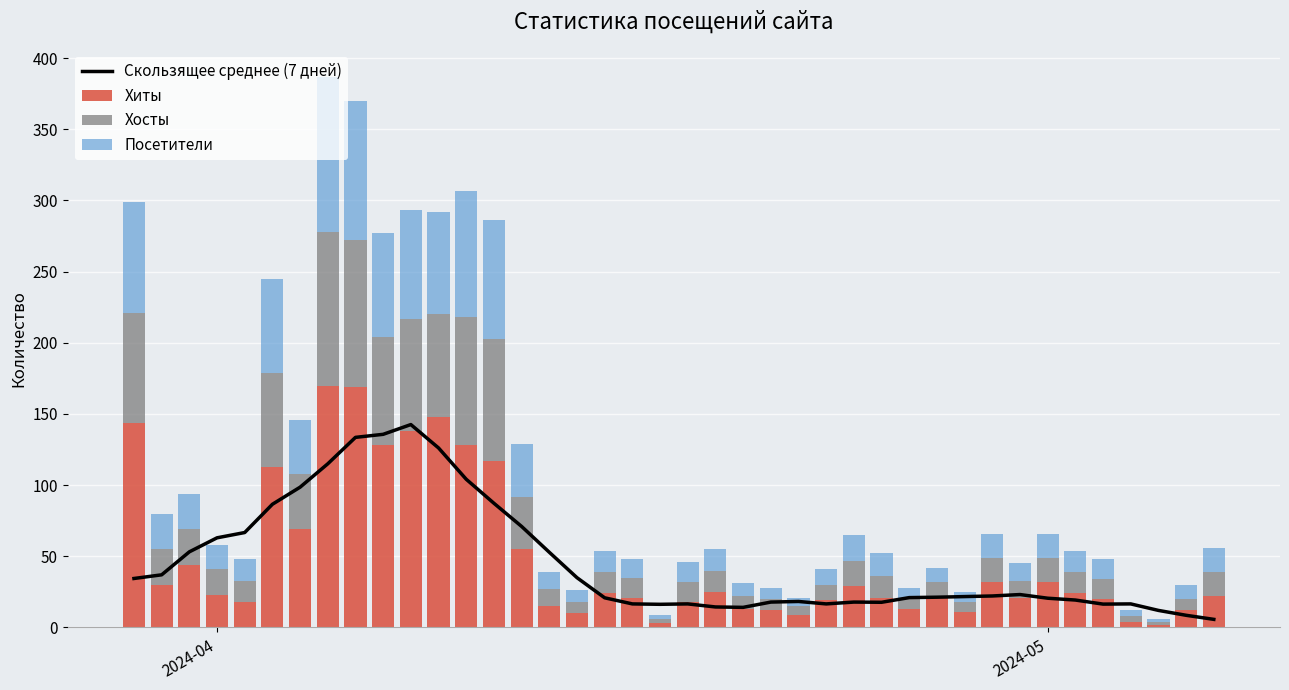

What is the maximum value for Хиты?

170